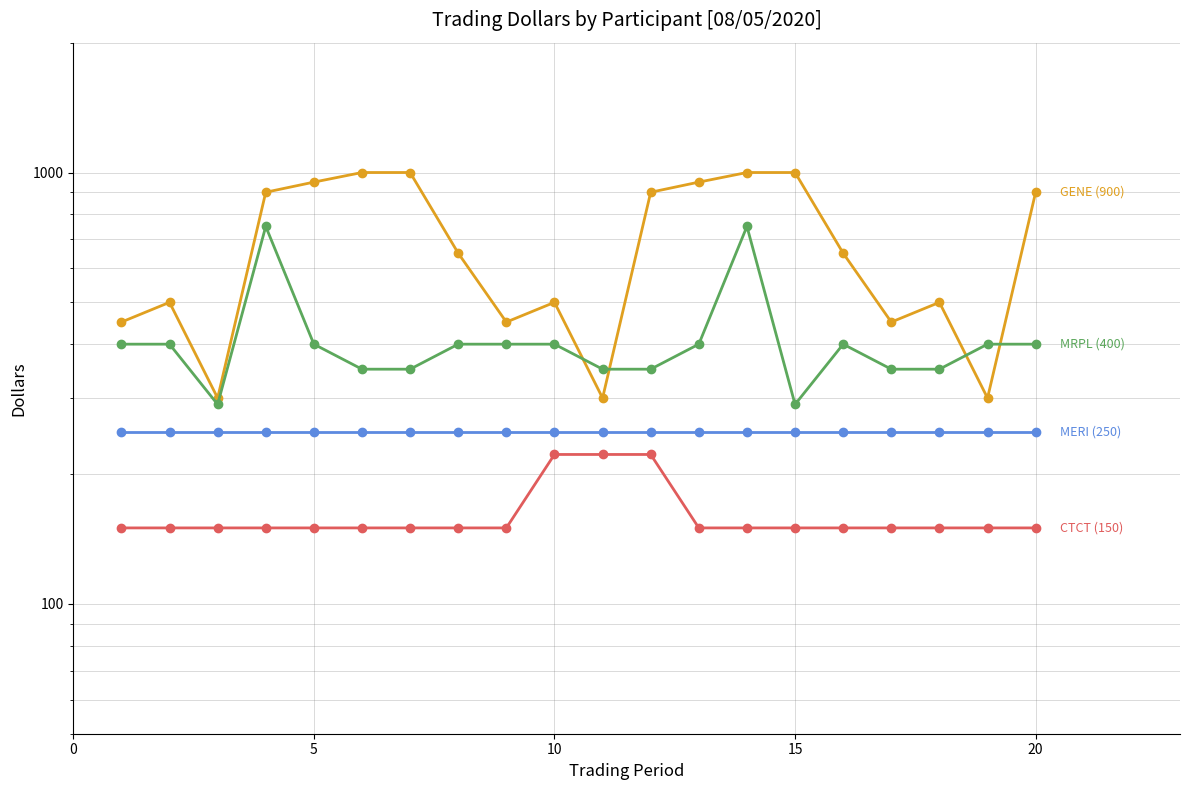

How many lines are shown in the chart?

4